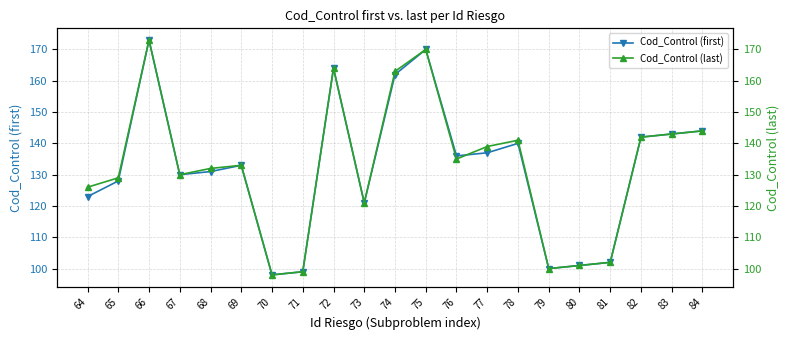

Reading right to left, what are all the values shown in this chart?

Cod_Control (first): 144	143	142	102	101	100	140	137	136	170	162	121	164	99	98	133	131	130	173	128	123
Cod_Control (last): 144	143	142	102	101	100	141	139	135	170	163	121	164	99	98	133	132	130	173	129	126